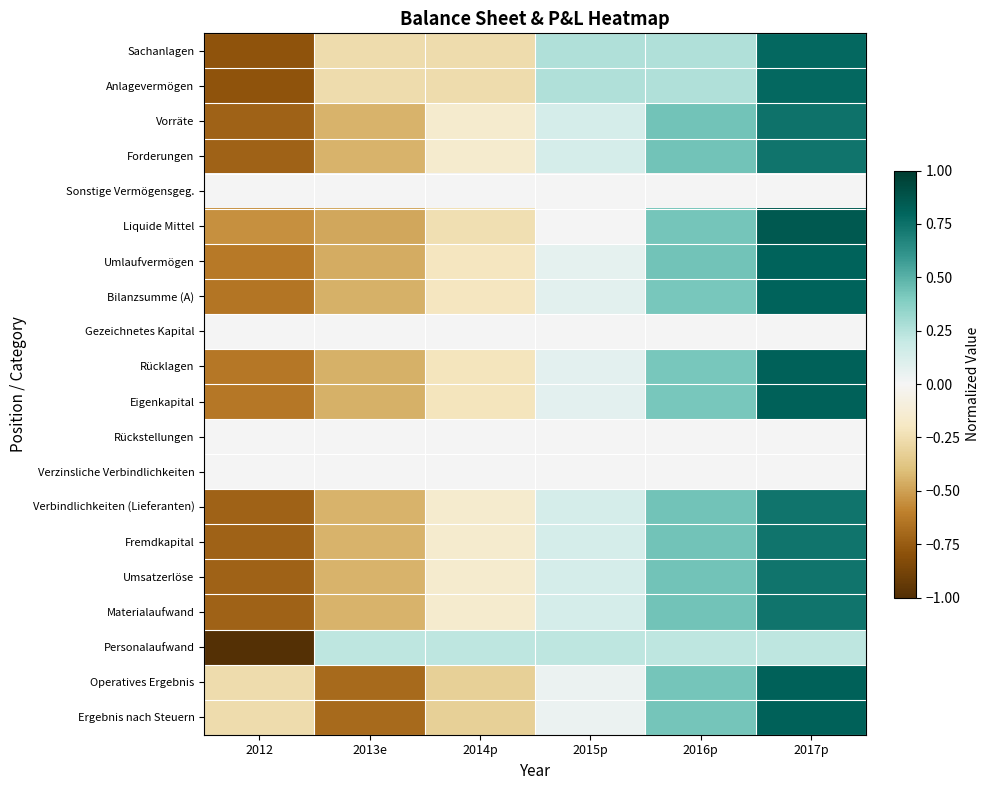

At how many categories does at least one series exceed 0?

5